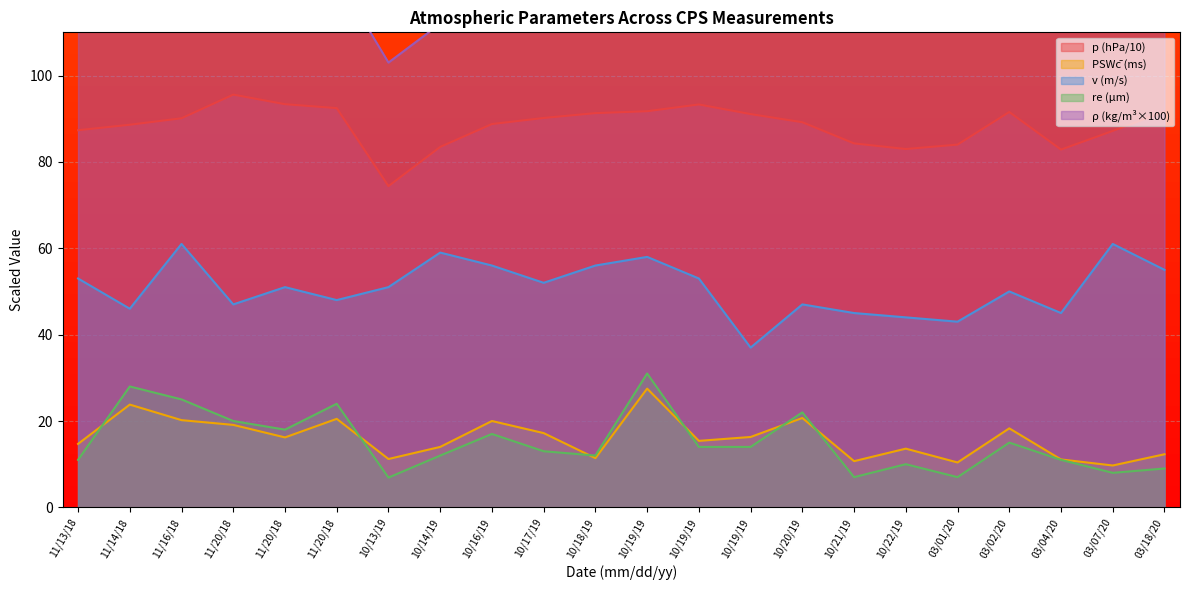

What is the spread (max minus min) of values at 11/13/18?

107.0